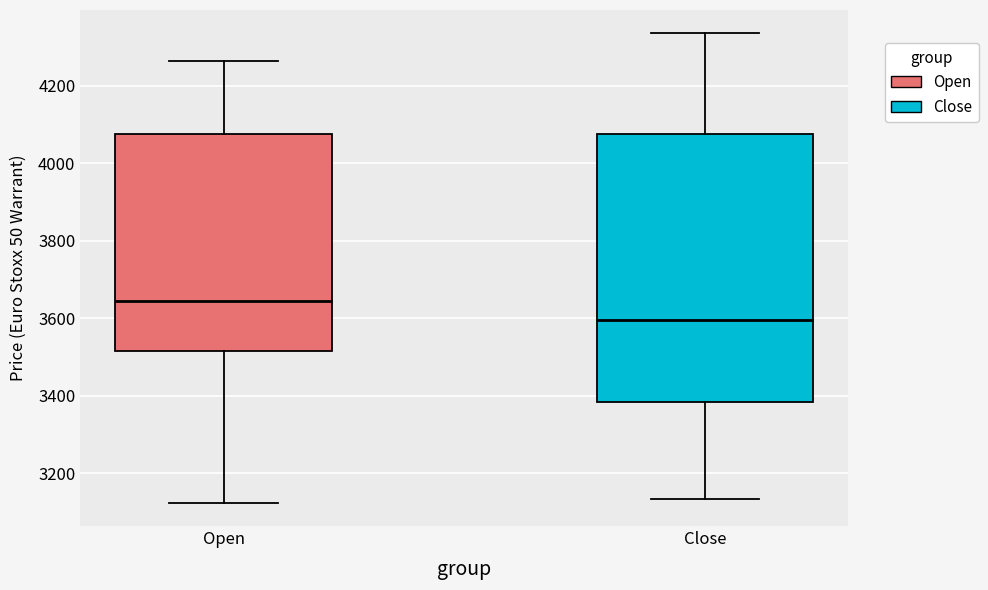

Which box is the tallest, from its lower edge to its upper edge?

Close